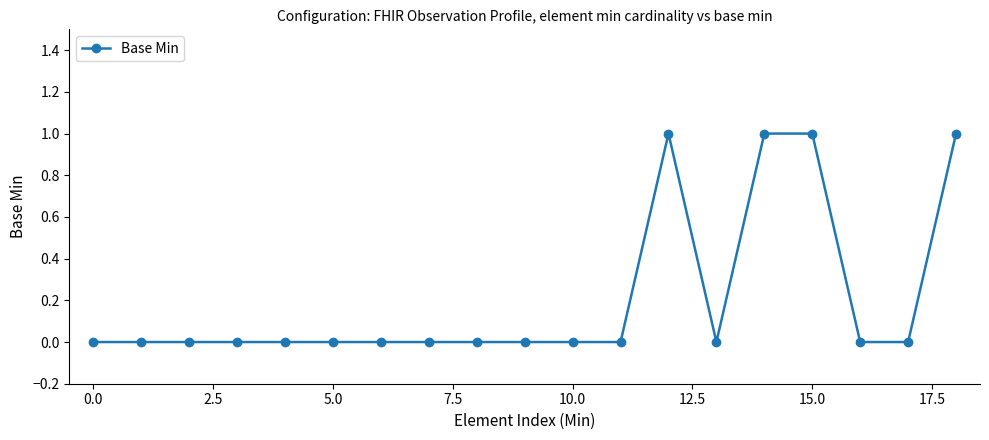

How many lines are shown in the chart?

1